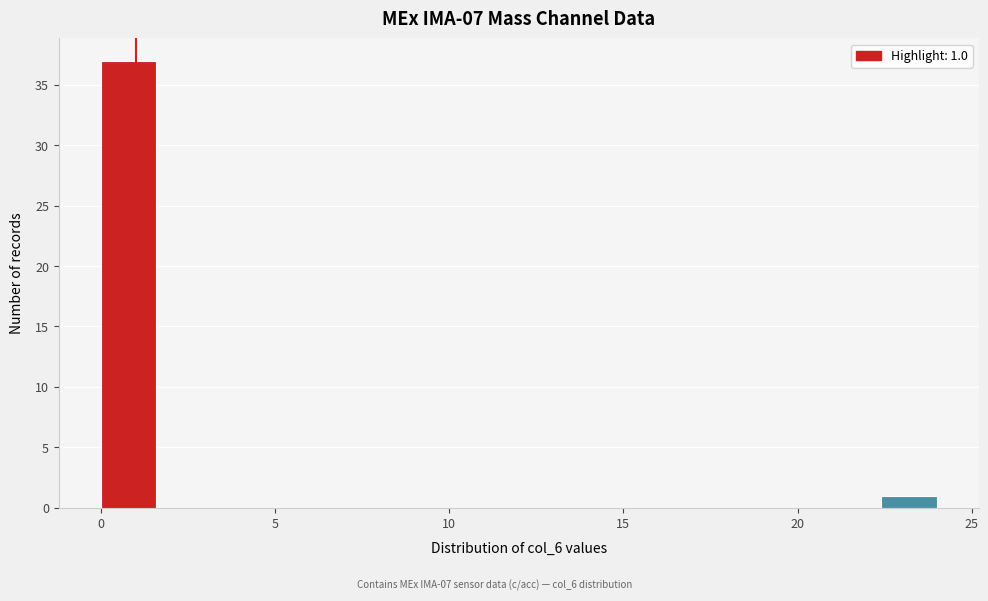

Around what value on the x-axis is the tallest bar? Give the approximate position of its centre, as read against the axis.

1.0